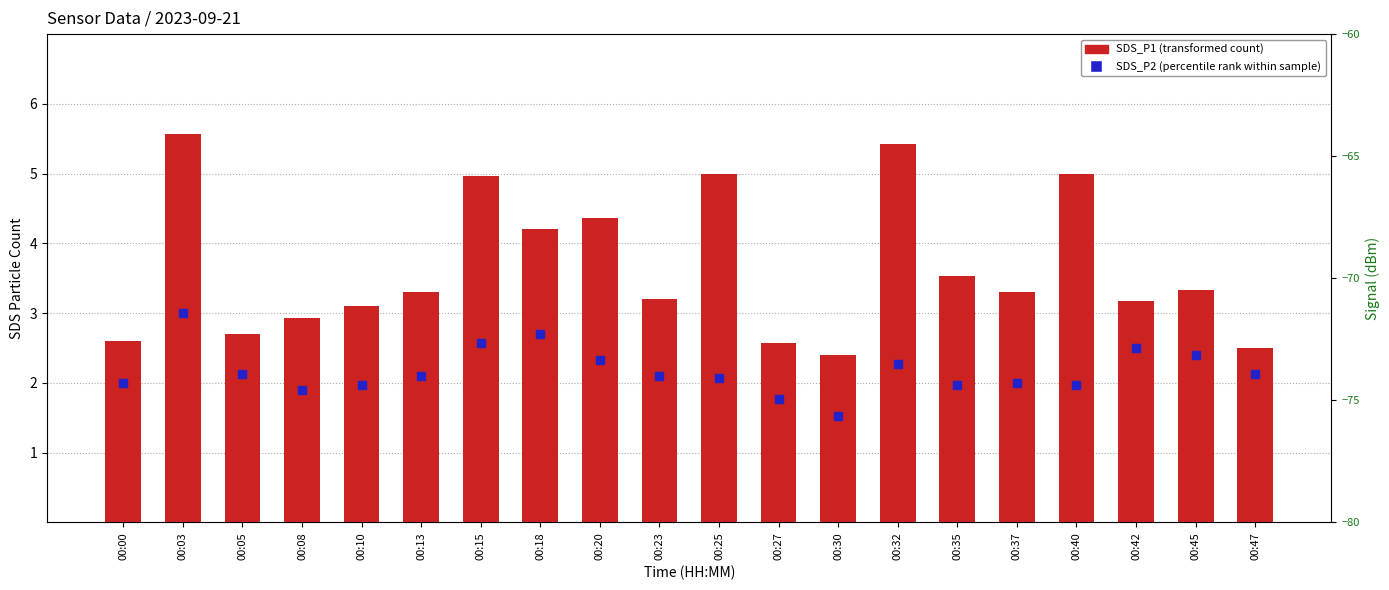

Does the chart contain stacked bars?

No